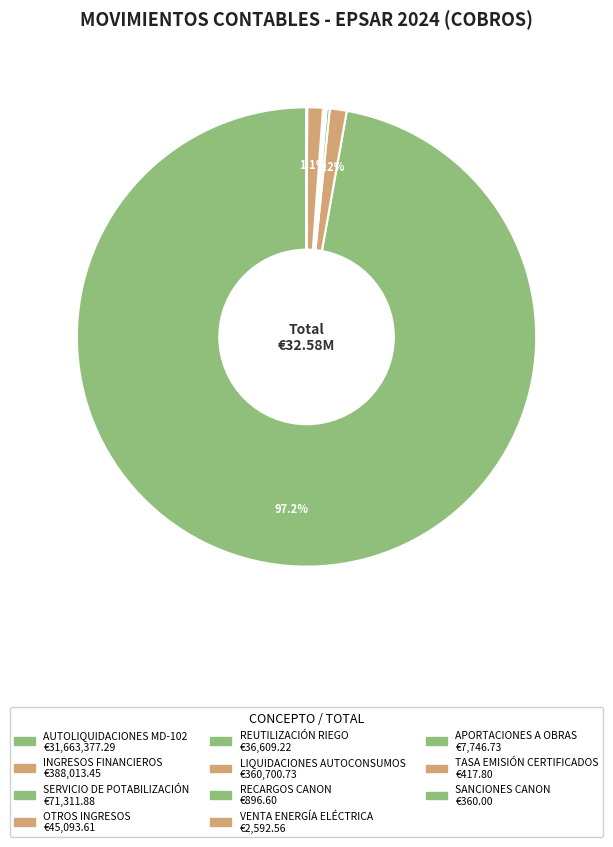

Is it true that SERVICIO DE POTABILIZACIÓN is 9% of the pie?

False